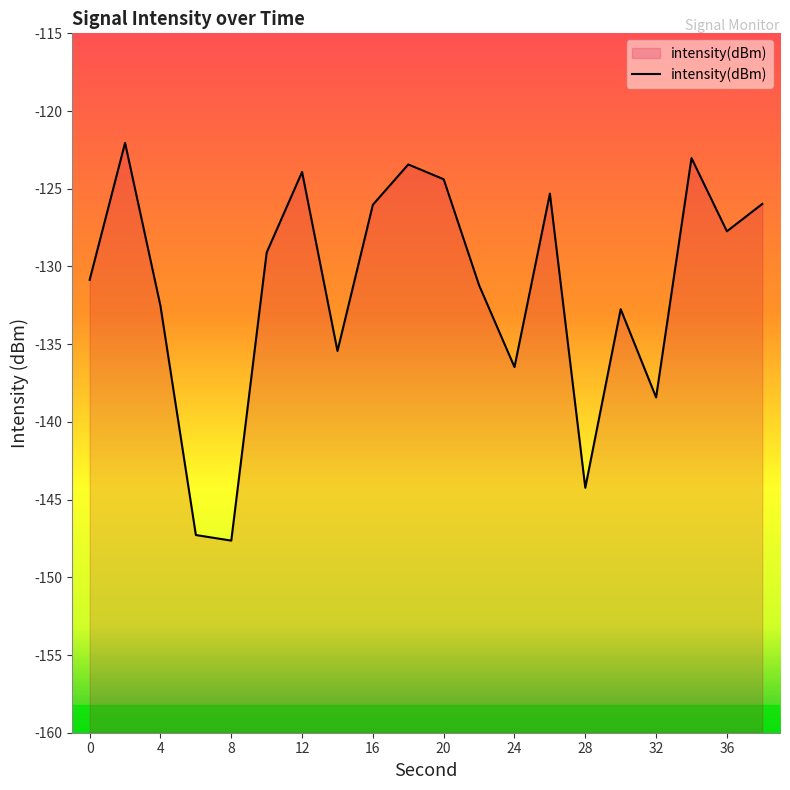

How many lines are shown in the chart?

1